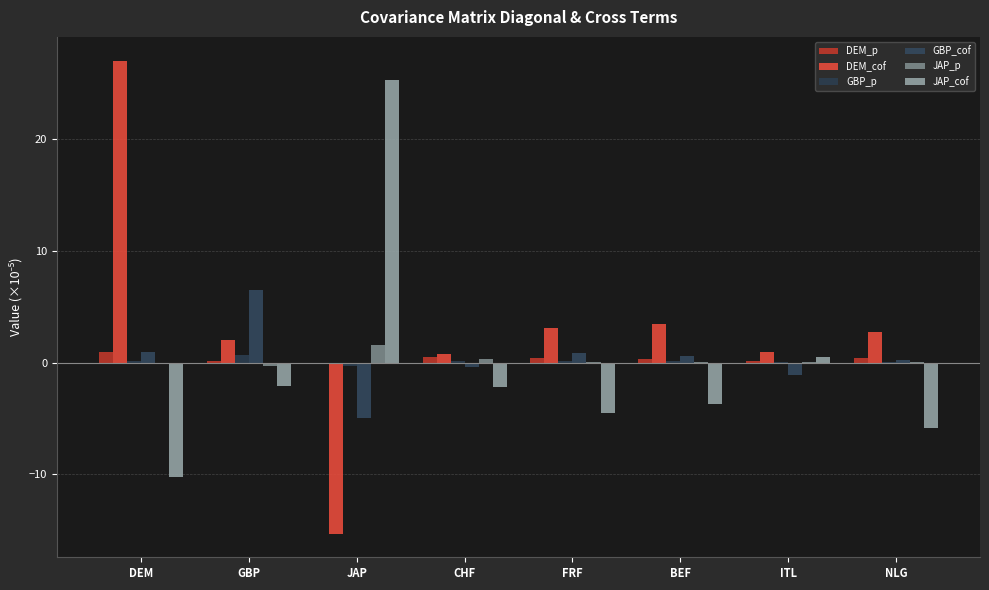

True or false: GBP_p has a value of 0.0 at ITL.

False